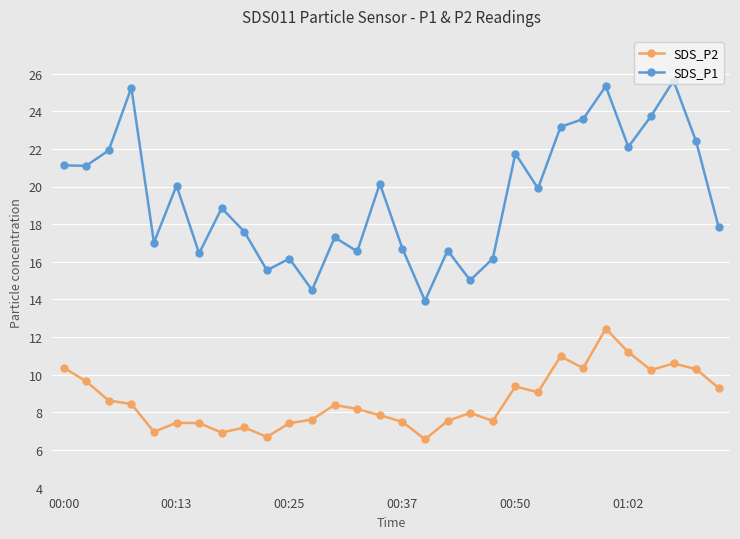

What is the difference between the maximum and minimum values in the SDS_P2 series?

5.9